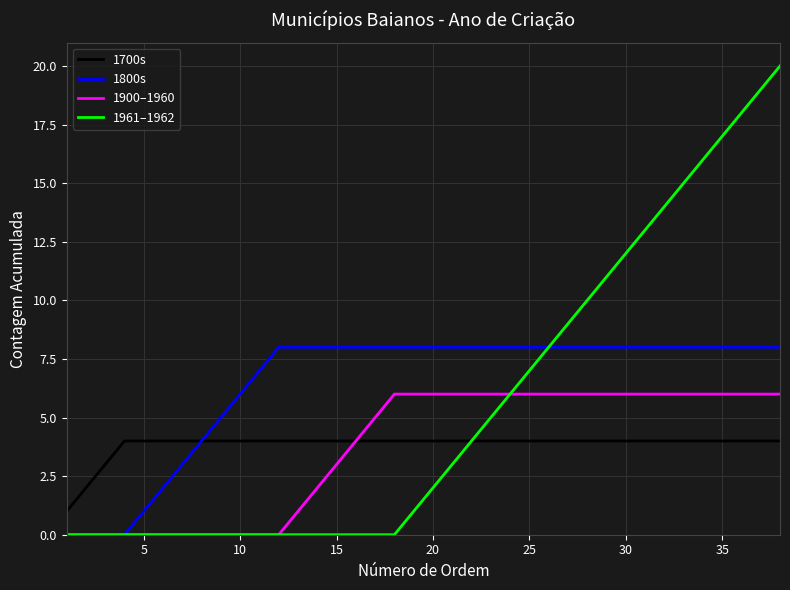

What is the greatest value displayed?

20